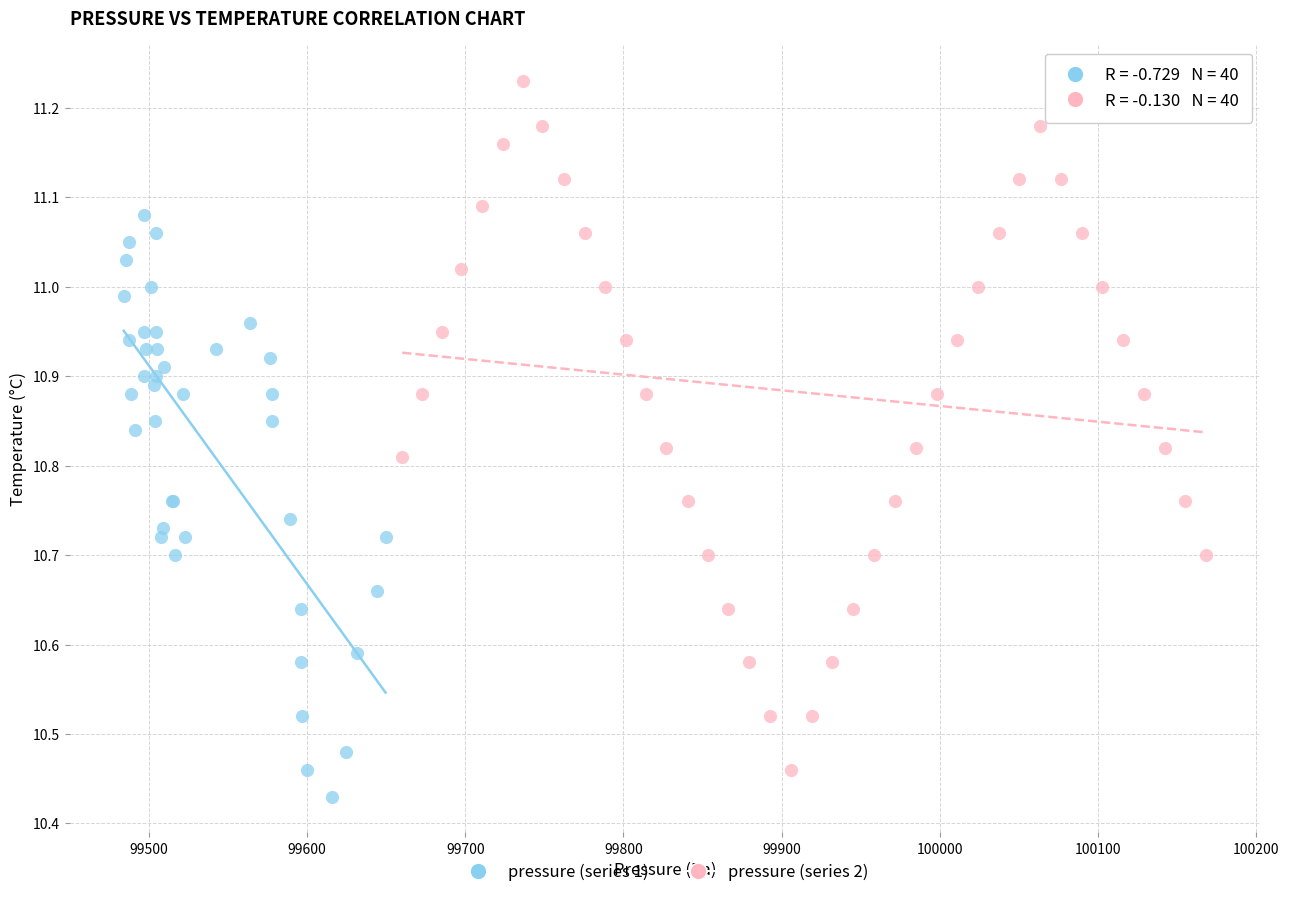

Which series reaches the maximum Y coordinate?

pressure (series 2)